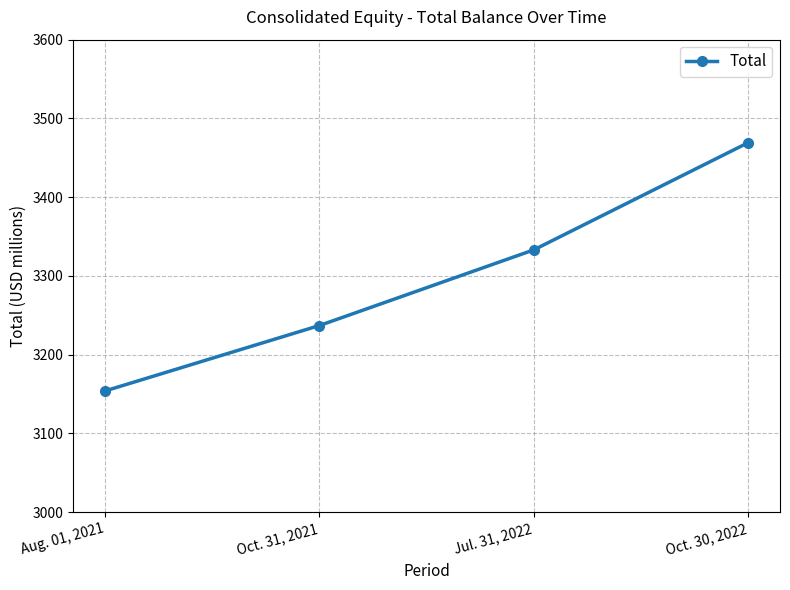

What is the label of the 4th point from the left?

Oct. 30, 2022